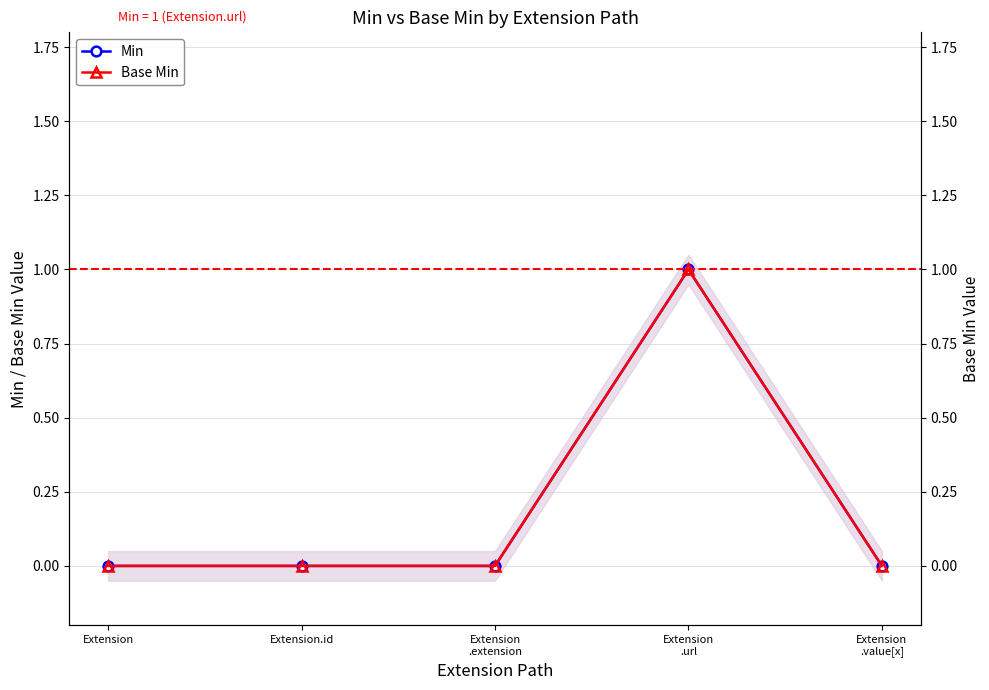

Is it true that Base Min equals 1 at Extension.id?

False